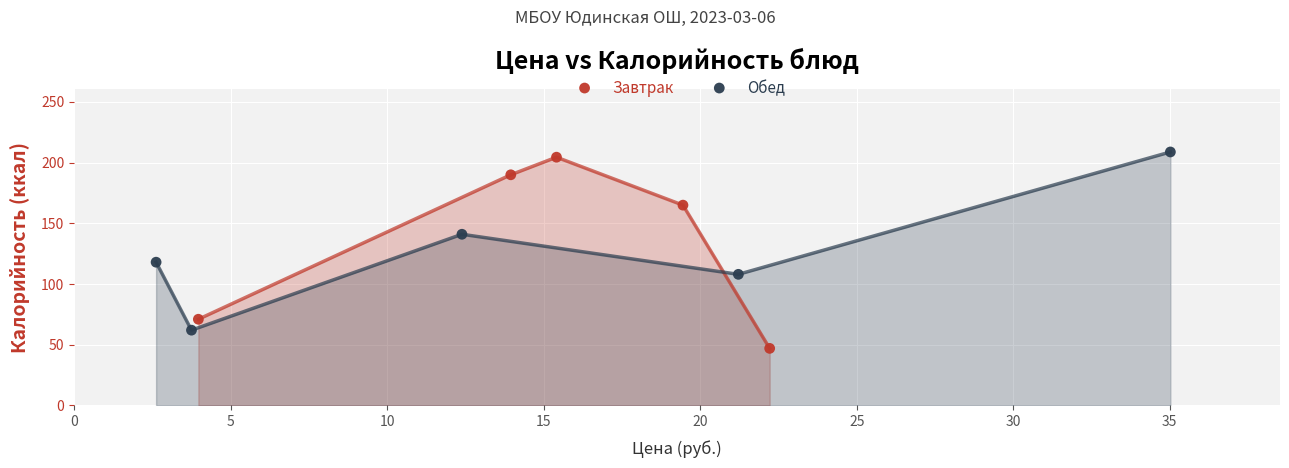

Which series has the largest Y range (max minus min)?

Завтрак